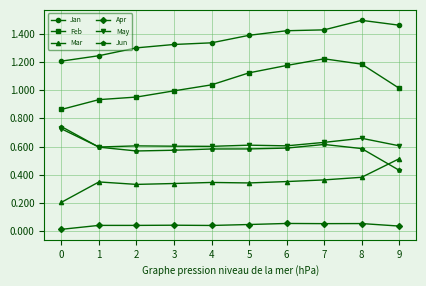

True or false: Mar and Feb intersect in this chart.

False